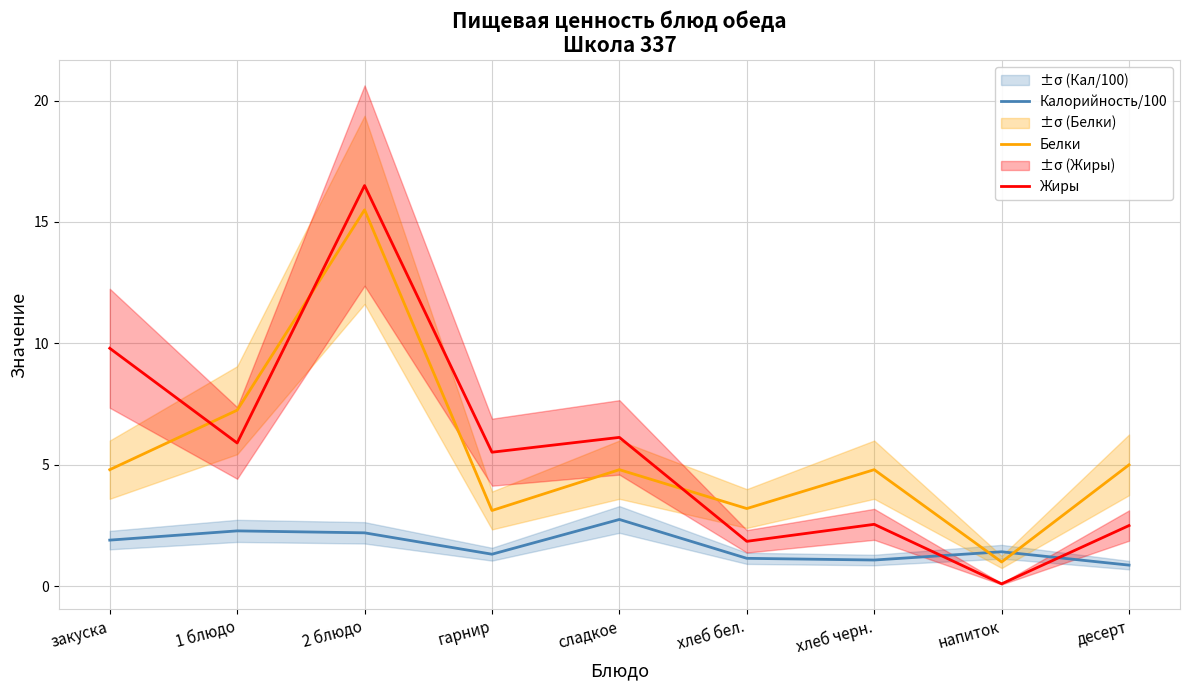

Reading left to right, transcribe all the data shown in this chart.

Калорийность/100: закуска=1.9	1 блюдо=2.3	2 блюдо=2.2	гарнир=1.3	сладкое=2.8	хлеб бел.=1.1	хлеб черн.=1.1	напиток=1.4	десерт=0.9
Белки: закуска=4.8	1 блюдо=7.2	2 блюдо=15.5	гарнир=3.1	сладкое=4.8	хлеб бел.=3.2	хлеб черн.=4.8	напиток=1.0	десерт=5.0
Жиры: закуска=9.8	1 блюдо=5.9	2 блюдо=16.5	гарнир=5.5	сладкое=6.1	хлеб бел.=1.9	хлеб черн.=2.5	напиток=0.1	десерт=2.5